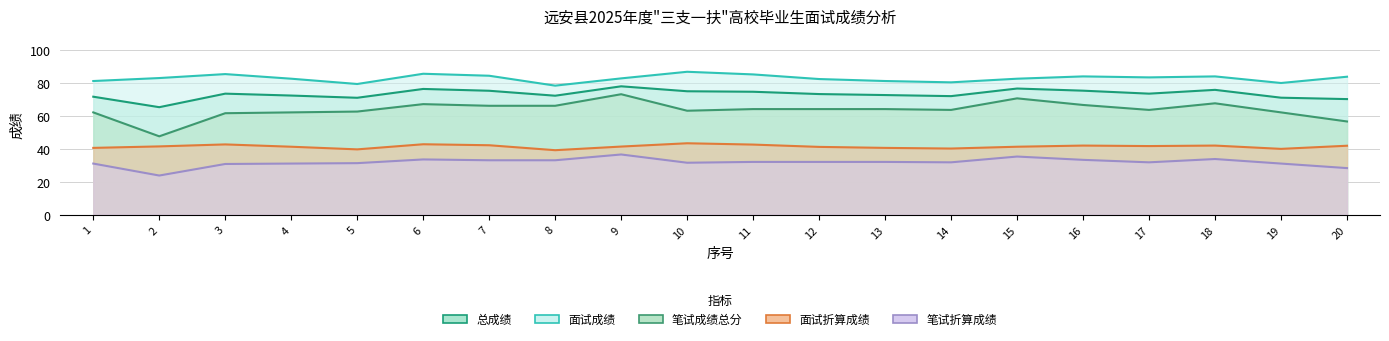

True or false: 面试折算成绩 has more than 2 points higher than both neighbors.

True